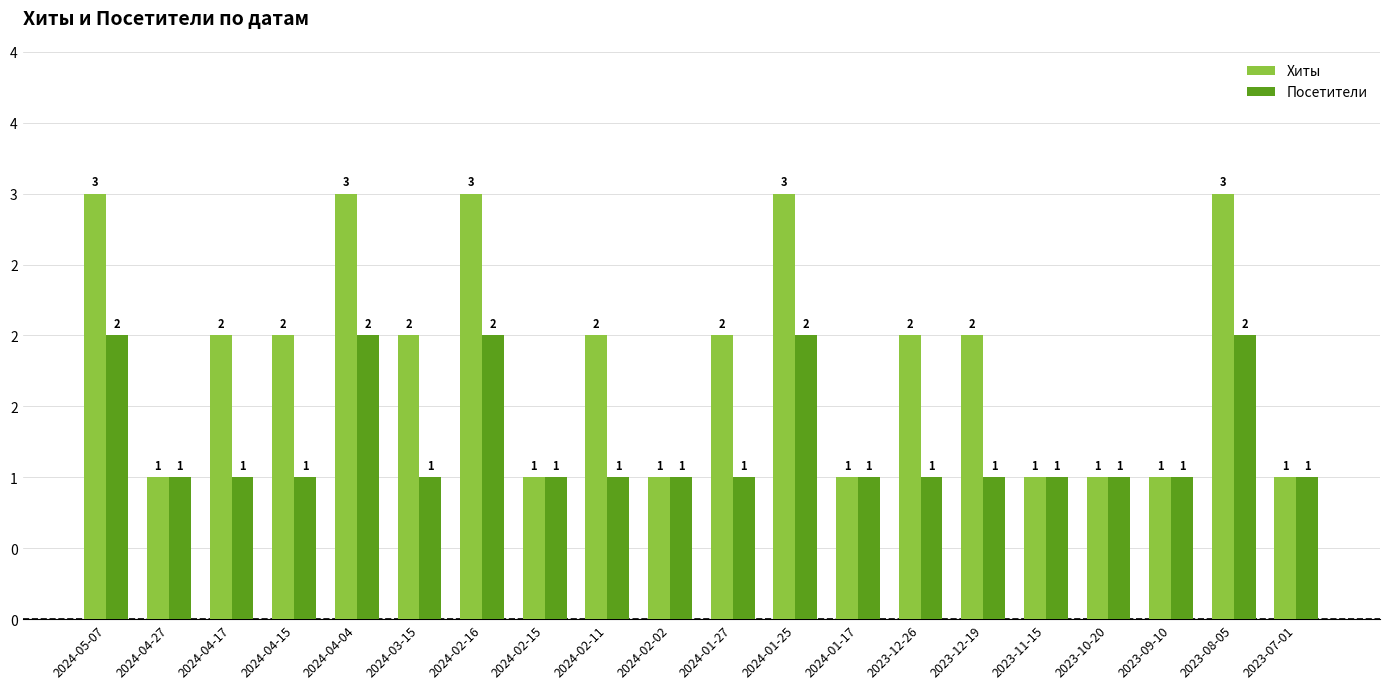

What position from the left is 2024-02-02?

10